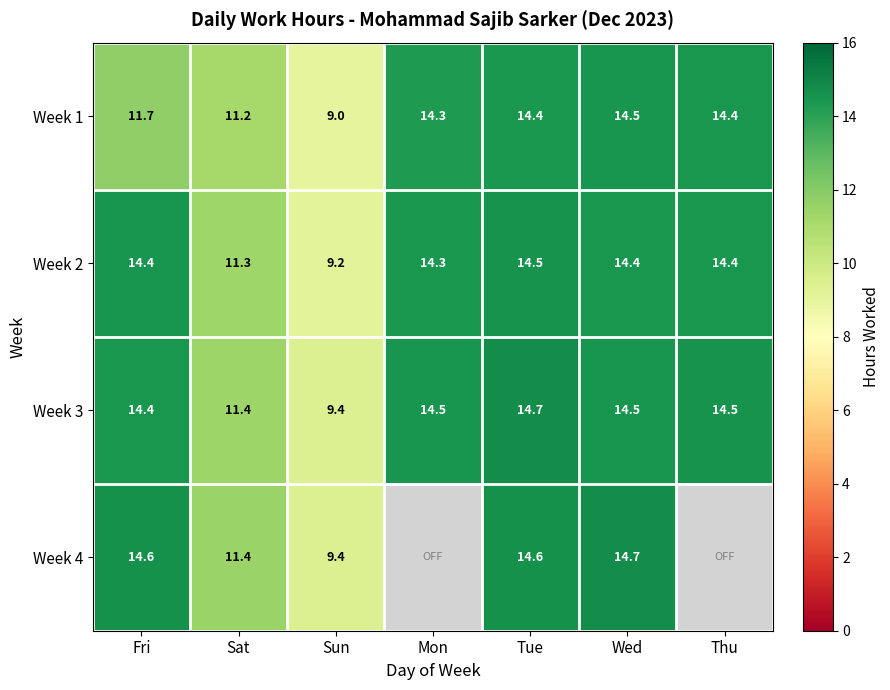

What value does the Week 3 series have at Thu?

14.5